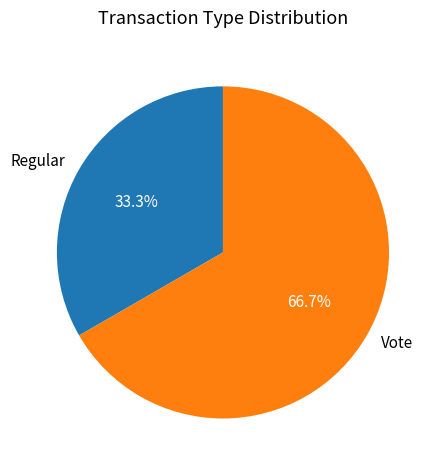

To the nearest percent, what percentage of the pie is Regular?

33%